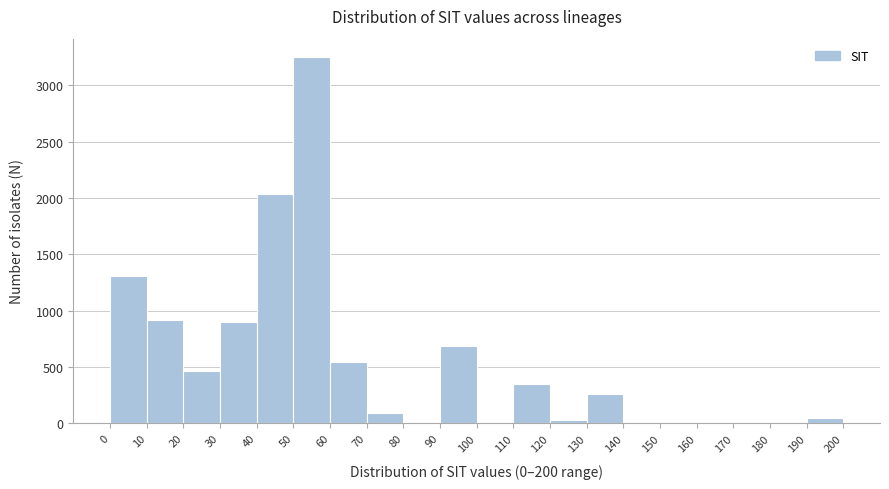

What is the height of the bar covering 40 to 50 on the x-axis? The values are not printed on the chart, so give them approximately, as read against the axis.

2050